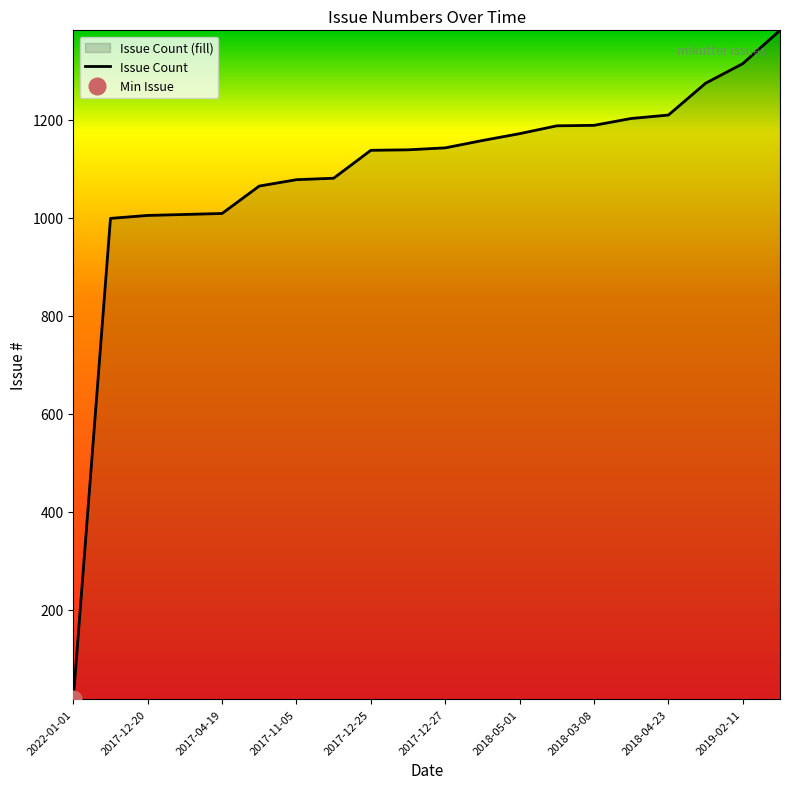

At which label does Issue Count reach its minimum?

2022-01-01